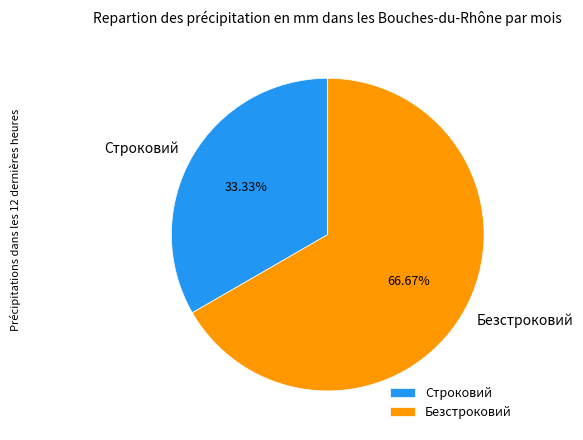

To the nearest percent, what is the difference between the Строковий and Безстроковий slice percentages?

33%